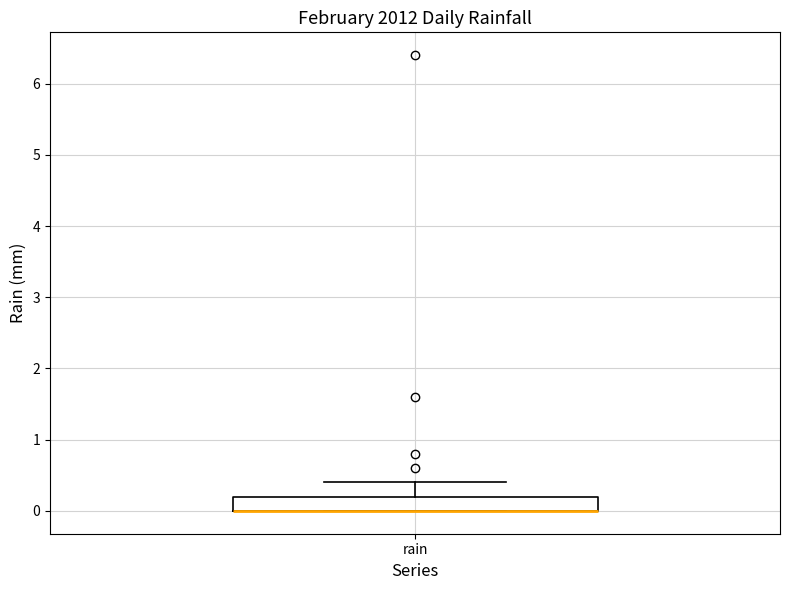

Where does the upper whisker of the box for rain end on the y-axis? The values are not printed on the chart, so give them approximately, as read against the axis.

0.4